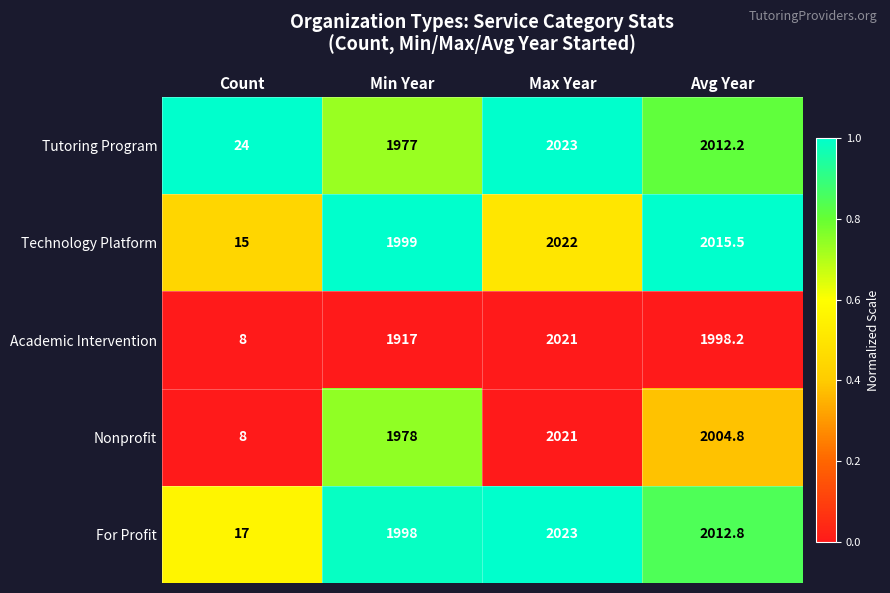

At which label is Technology Platform closest to 1018?

Min Year